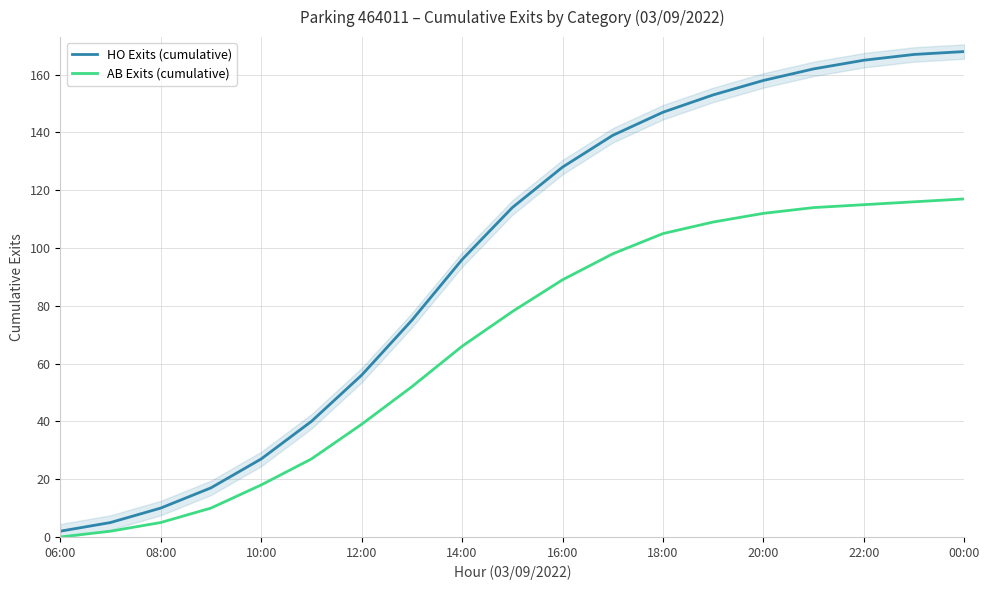

True or false: HO Exits (cumulative) and AB Exits (cumulative) cross at least once.

False